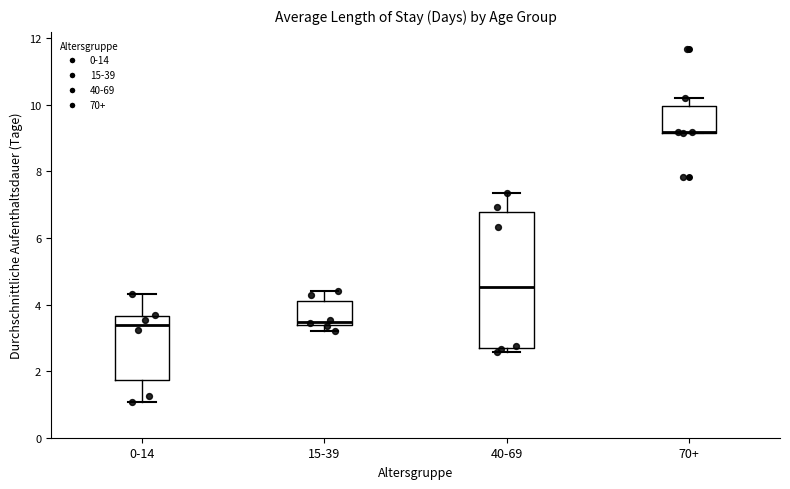

Which box is the tallest, from its lower edge to its upper edge?

40-69